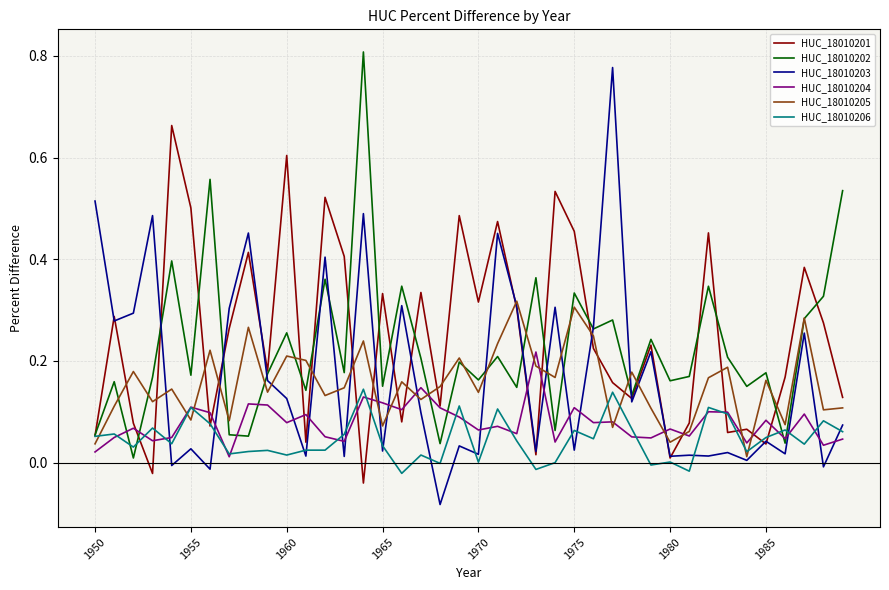

Which series has the widest spread of values?

HUC_18010203